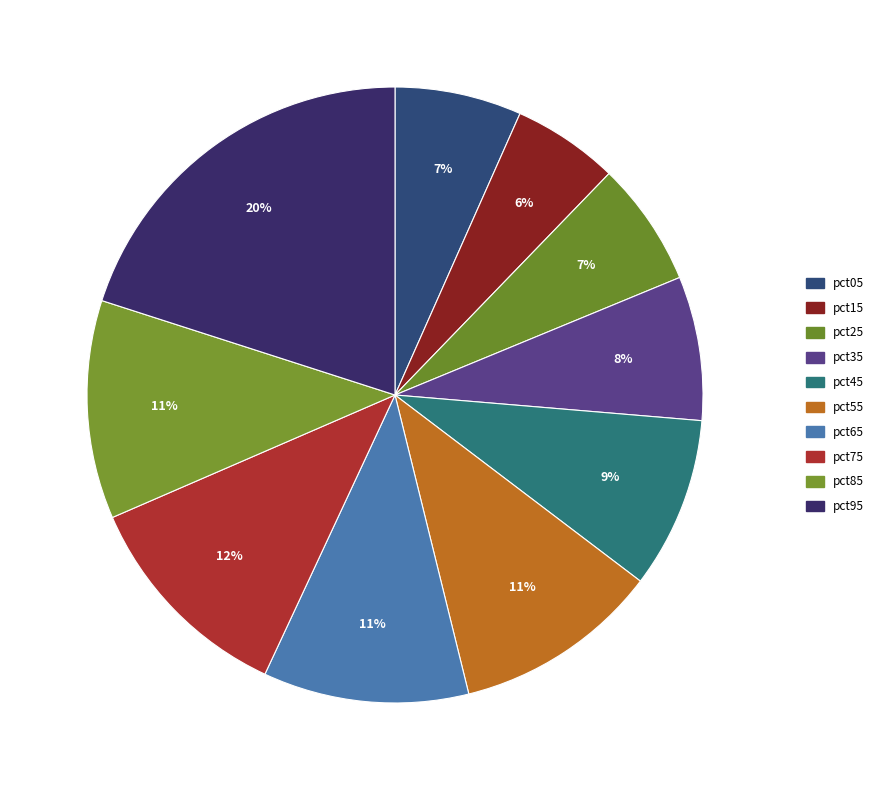

Count the number of slices in the pie.

10